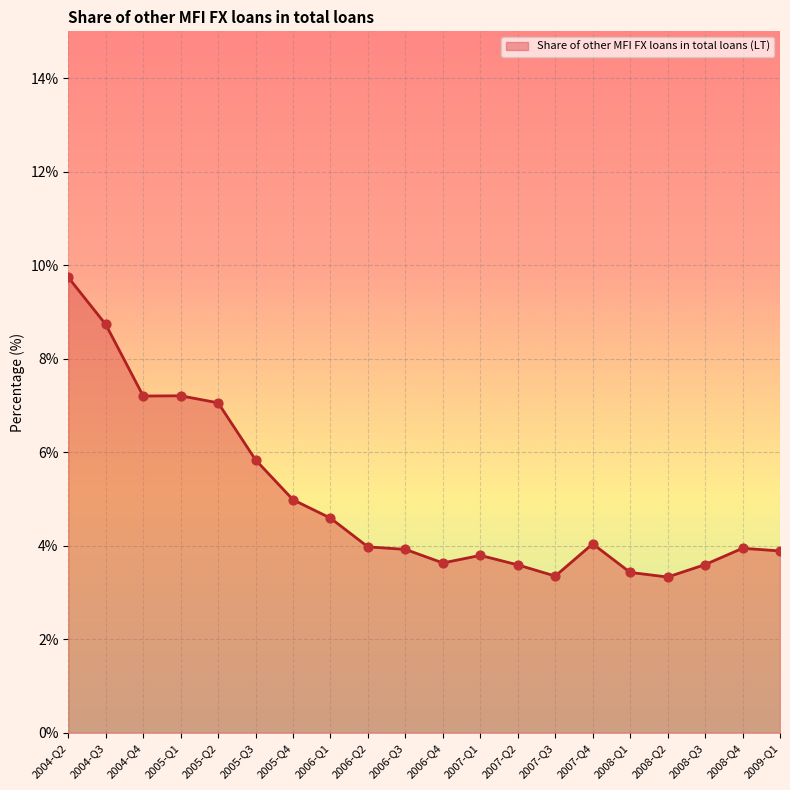

Approximately how many times larger is the value at 2004-Q2 compared to 2005-Q3?

1.7